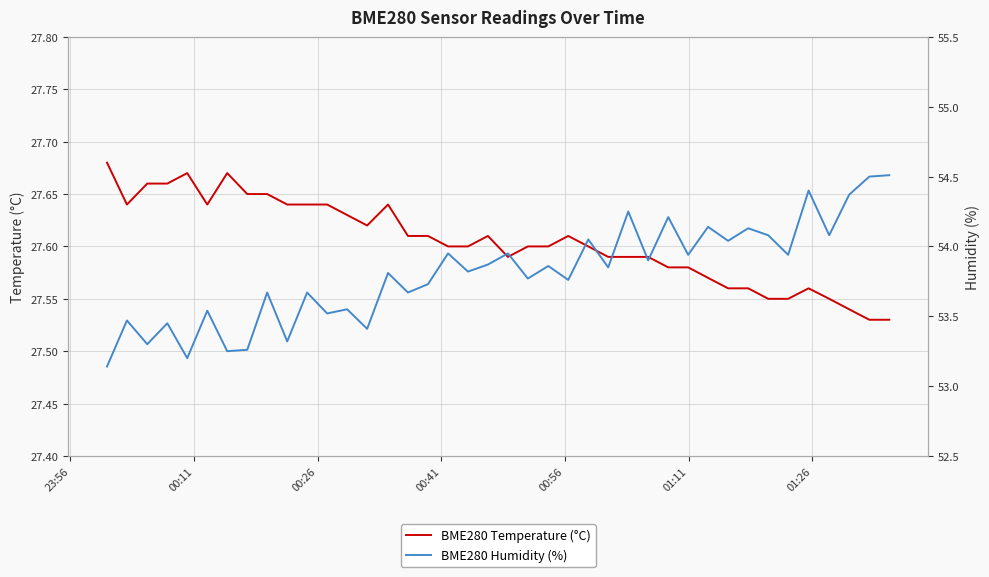

What is the difference between the maximum and minimum values in the BME280 Temperature (°C) series?

0.1